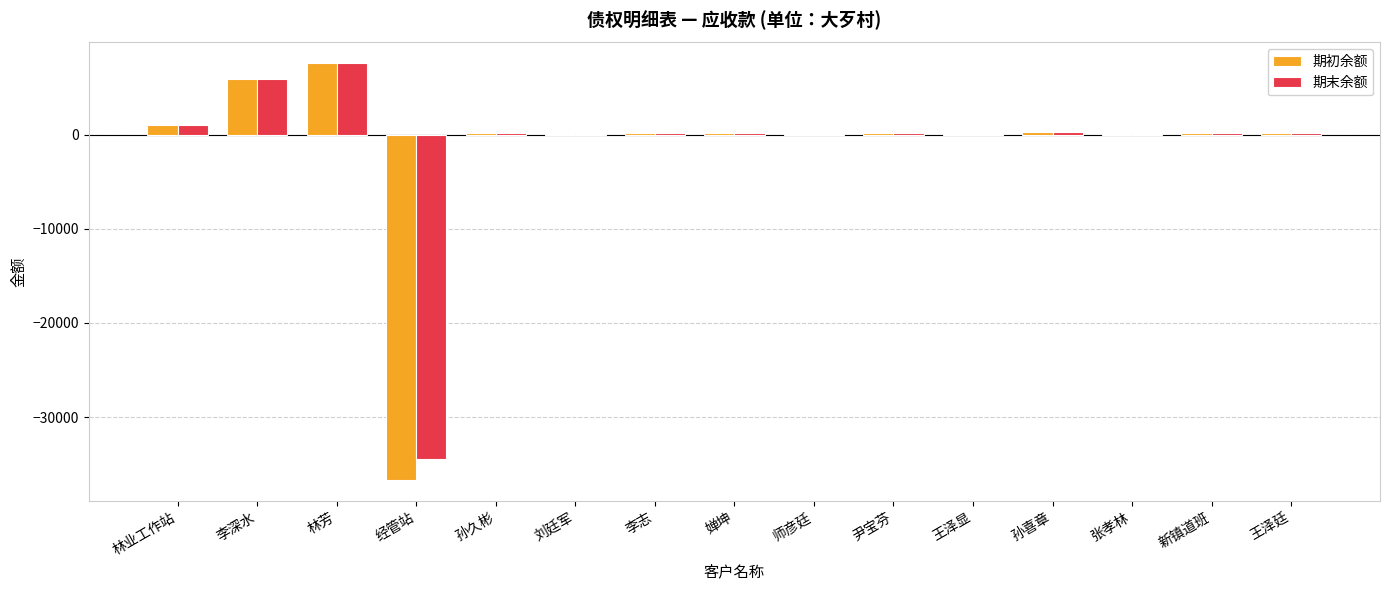

What is the approximate value of 期末余额 at 经管站?

-34445.5